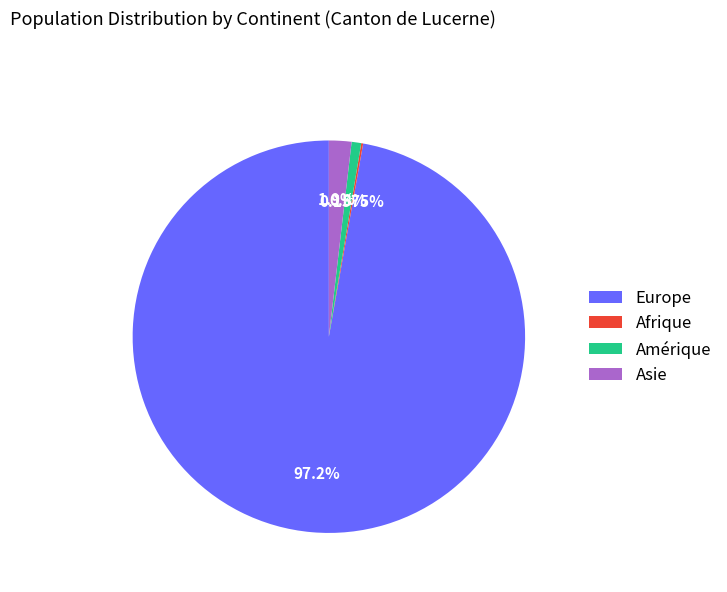

Which category has the biggest portion of the pie?

Europe